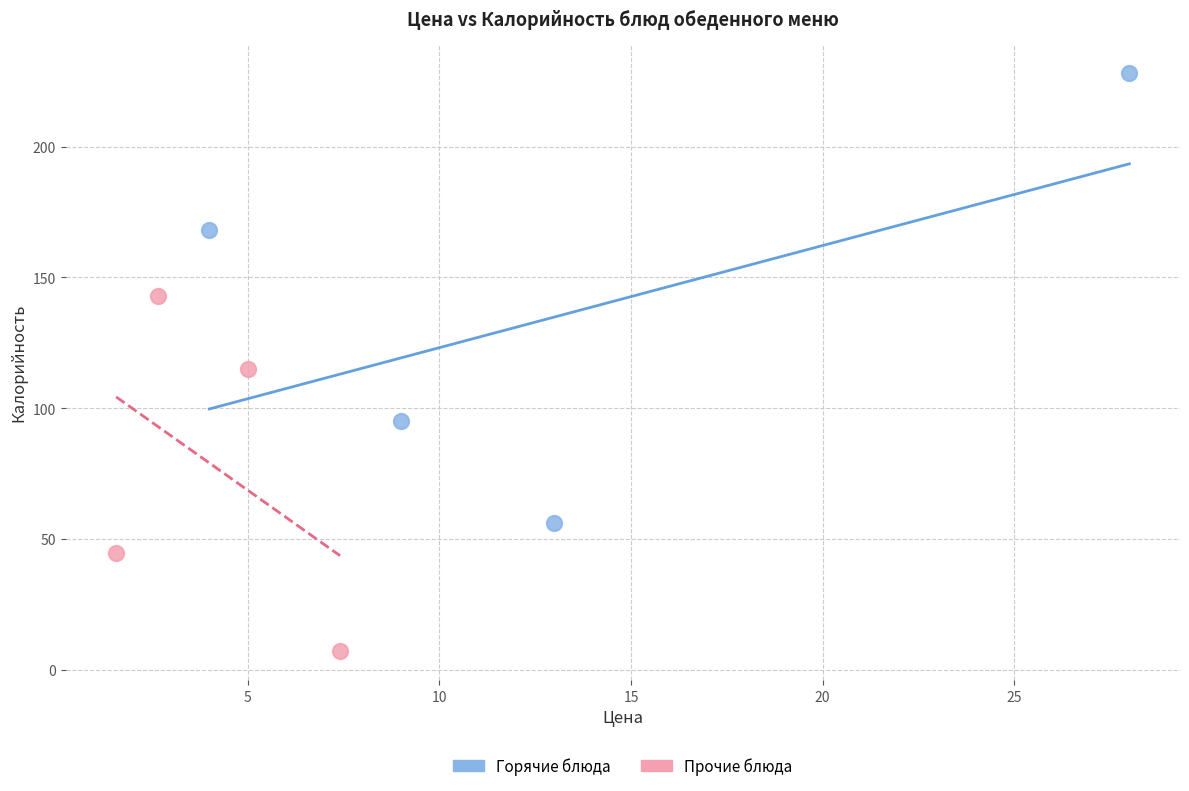

Which series contains the lowest Y value?

Прочие блюда